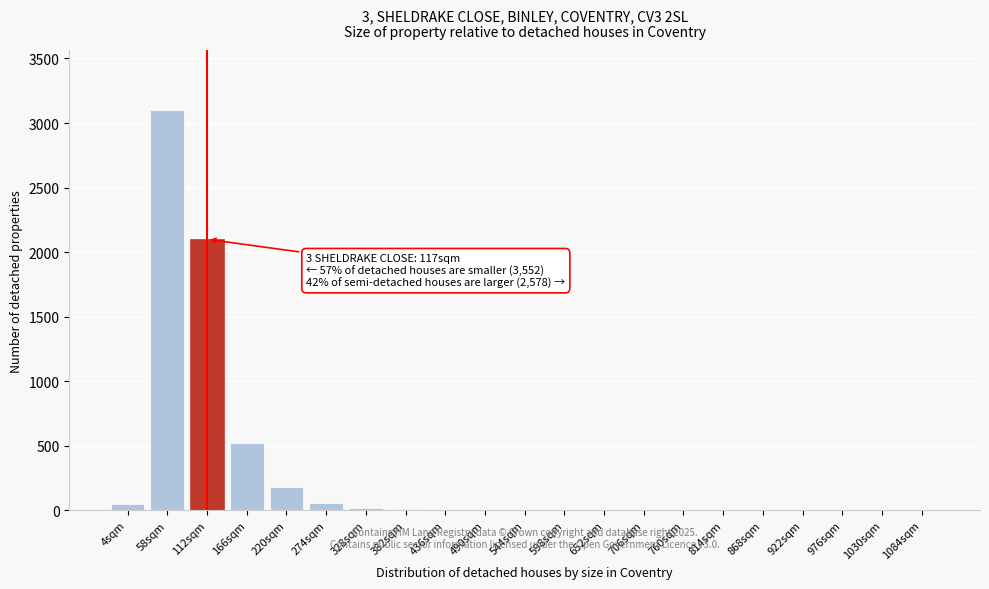

What is the maximum value shown in the chart?

3100